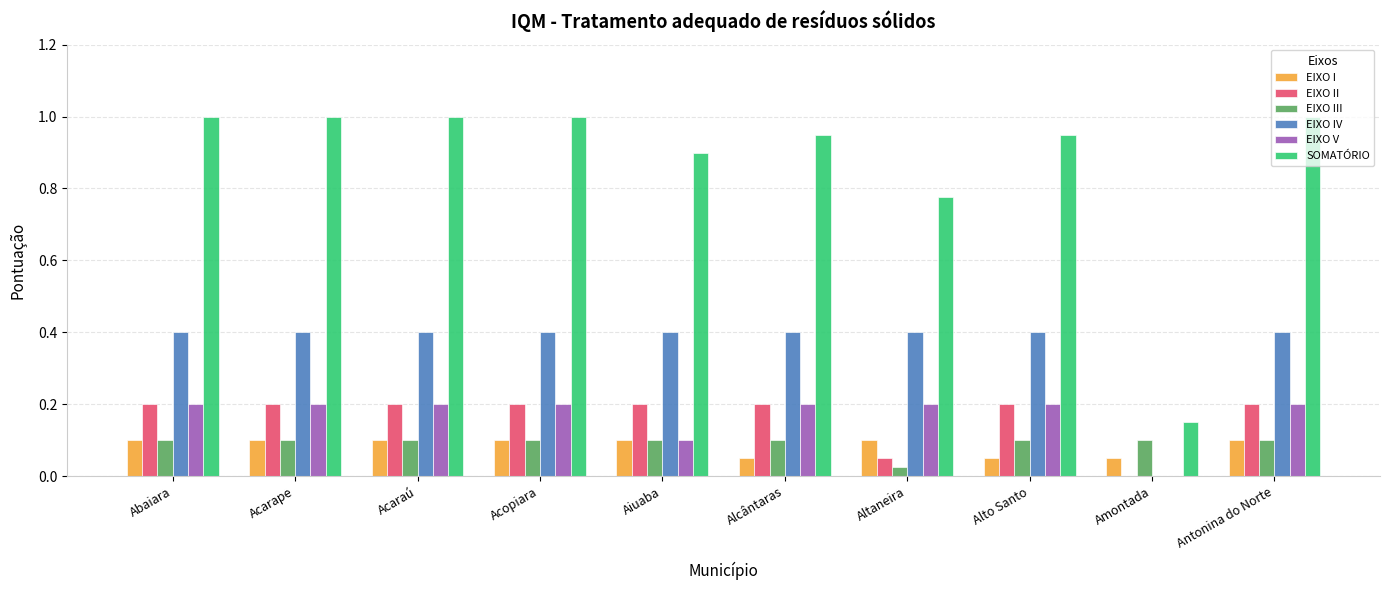

Is the value of EIXO V at Altaneira greater than the value of SOMATÓRIO at Aiuaba?

No